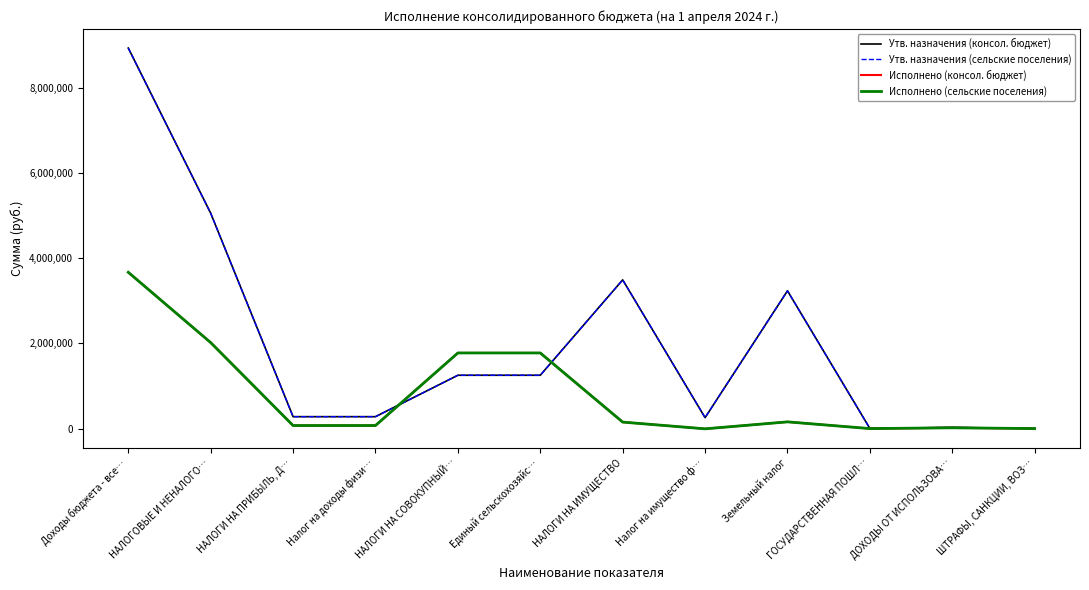

Where is the first local maximum for Исполнено (консол. бюджет)?

Земельный налог